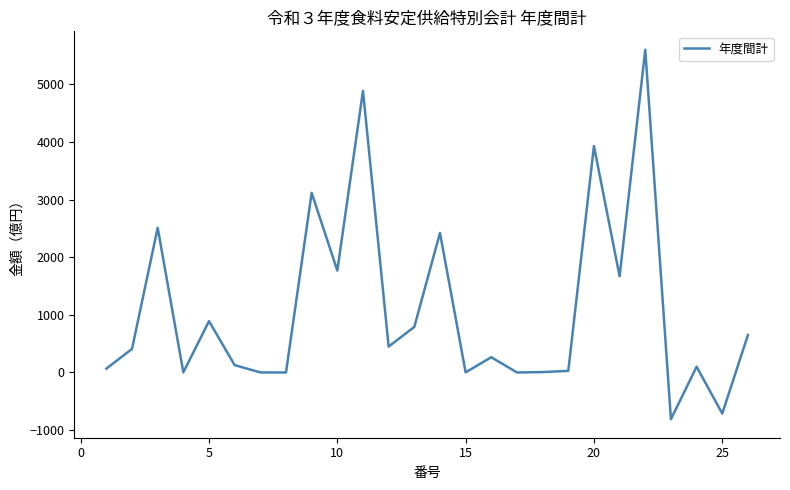

What is the maximum value shown in the chart?

5602